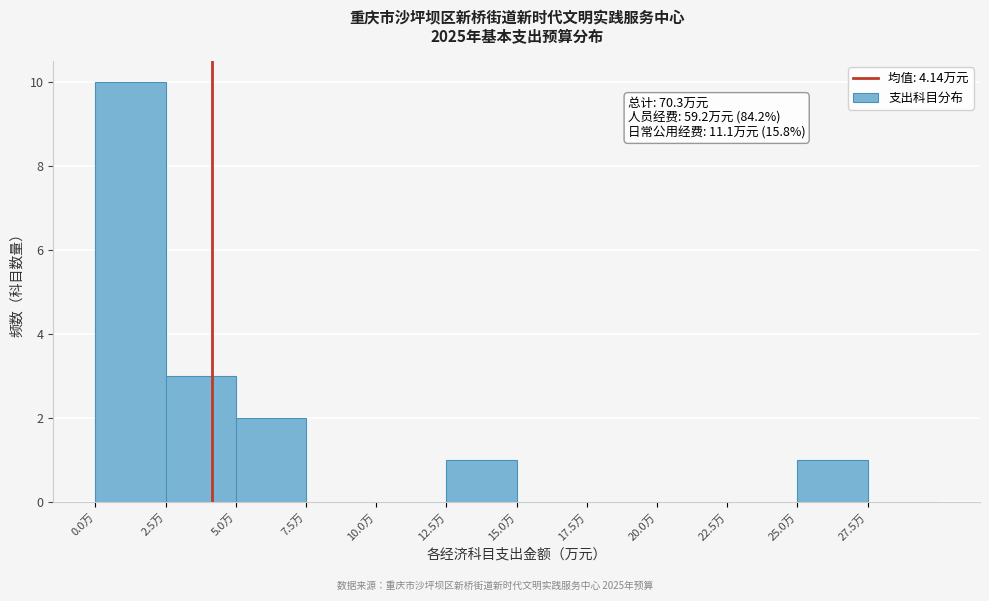

Over which range of the x-axis is the bar tallest?

0.0 to 2.5